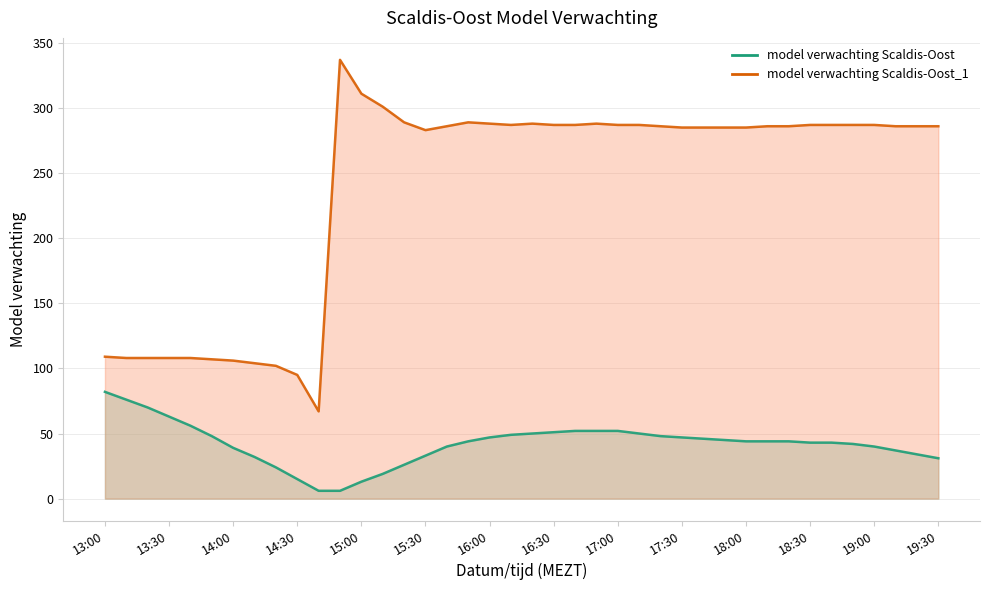

What is the difference between the second highest and second lowest values in the model verwachting Scaldis-Oost (line) series?

70